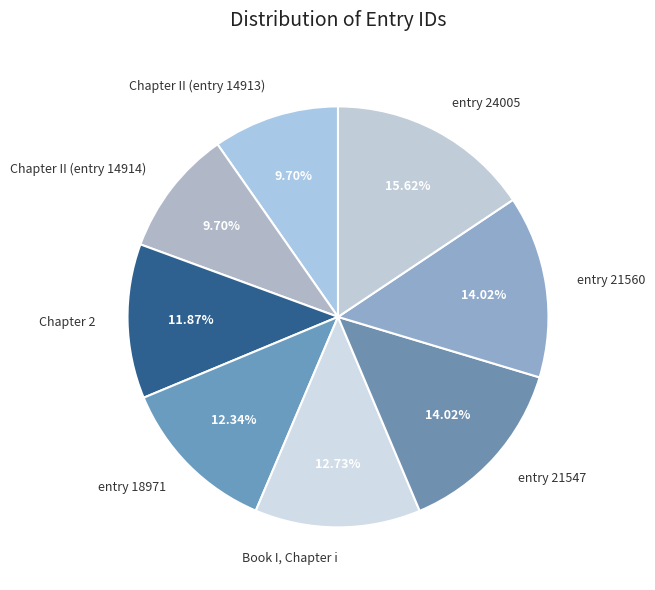

How much of the chart is everything except entry 24005?

84.4%